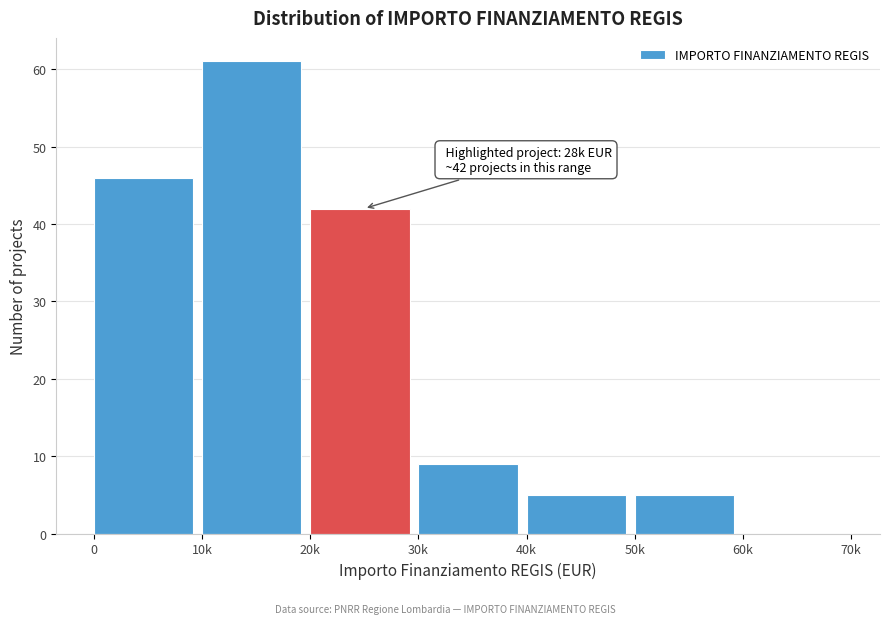

Reading right to left, what are all the values shown in this chart?

60k=0	50k=5	40k=5	30k=9	20k=42	10k=61	0=46